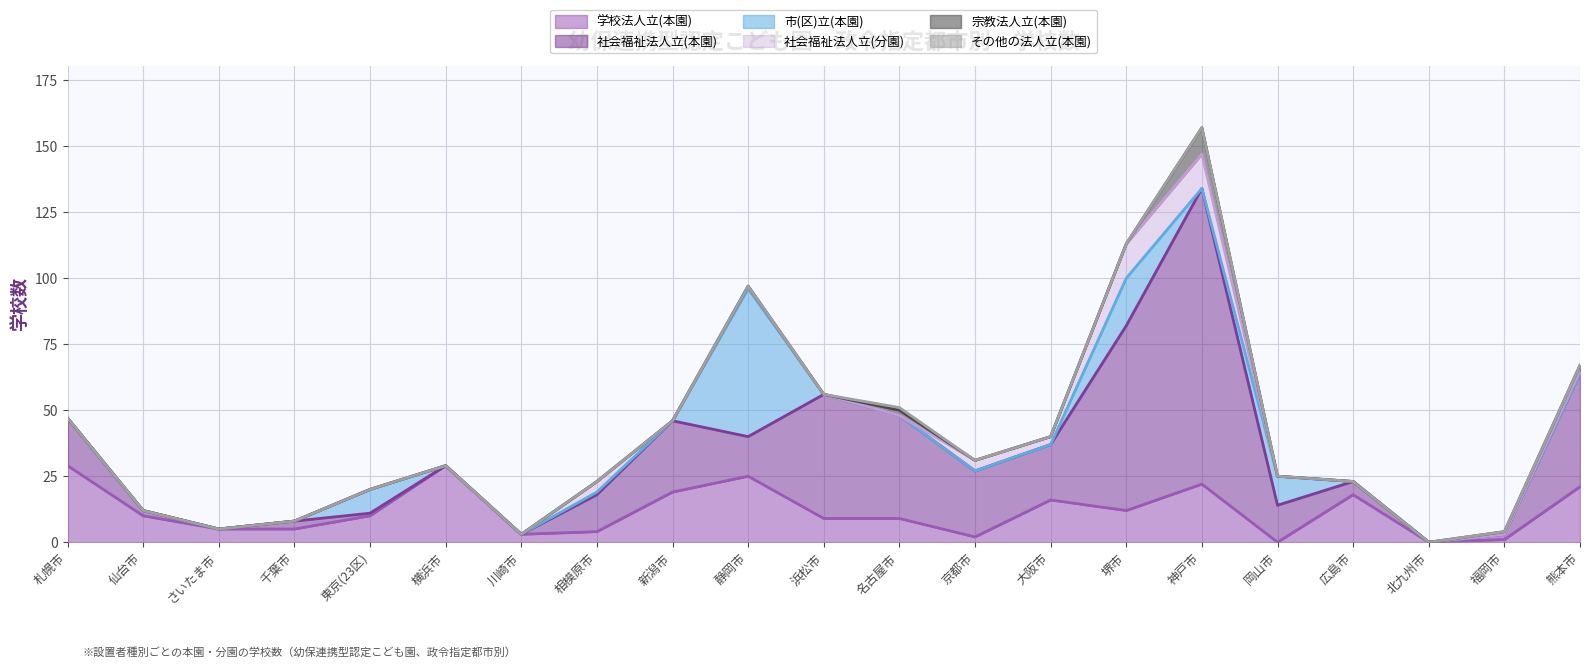

What is the highest value of the 学校法人立(本園) series?

29